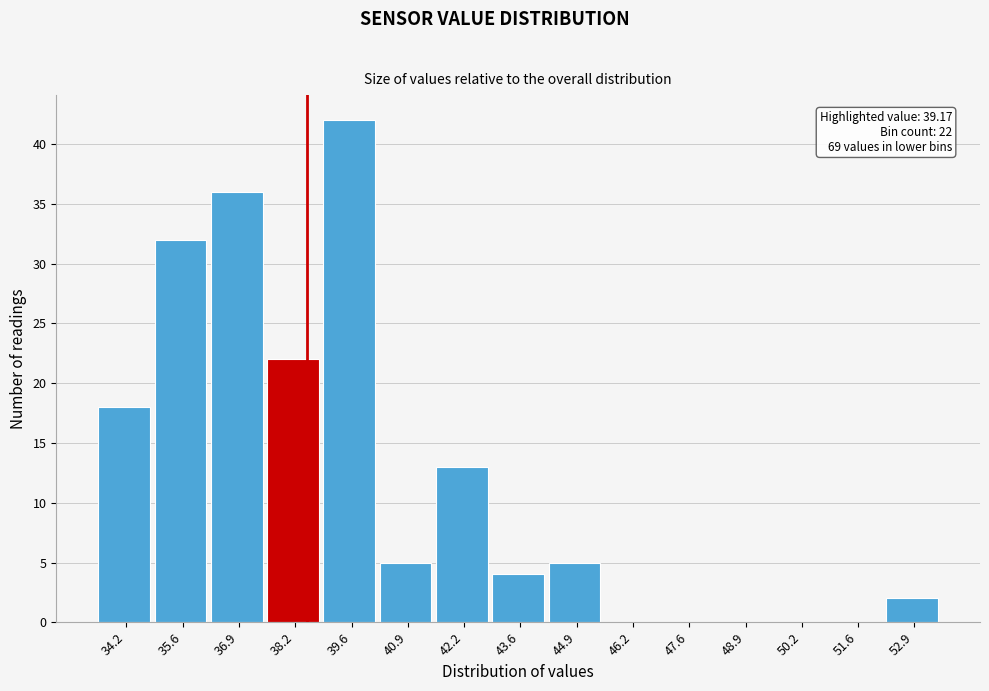

Reading right to left, list all the values displayed in this chart.

52.9=2	51.6=0	50.2=0	48.9=0	47.6=0	46.2=0	44.9=5	43.6=4	42.2=13	40.9=5	39.6=42	38.2=22	36.9=36	35.6=32	34.2=18